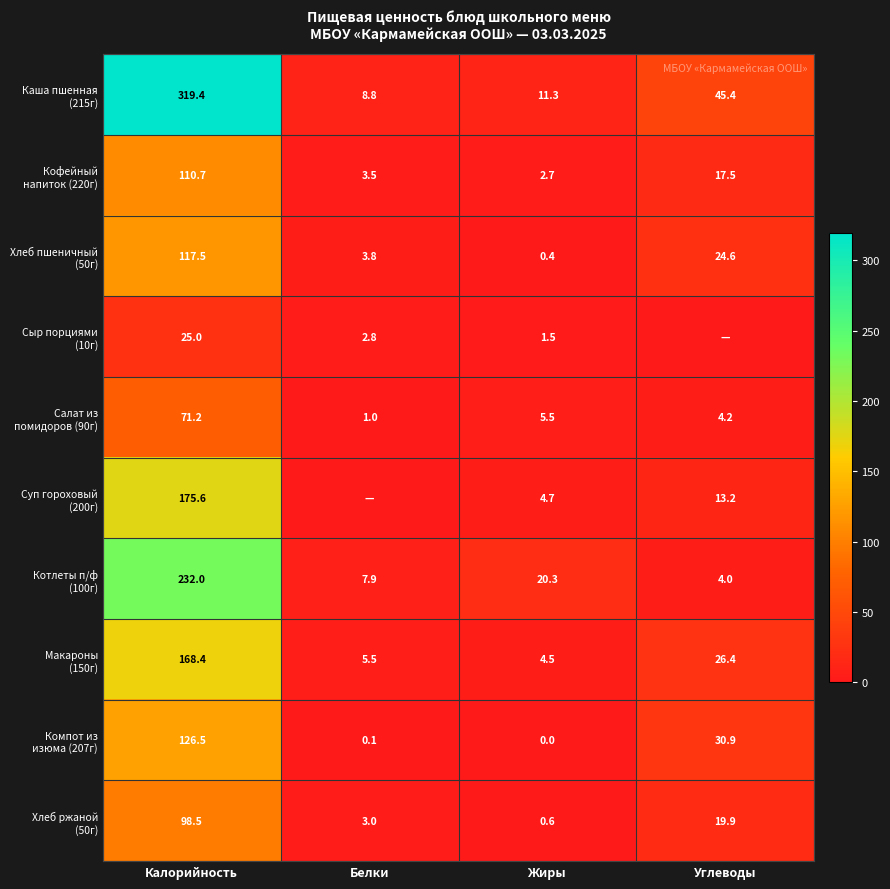

What is the difference between the highest and lowest values at Жиры?

20.3